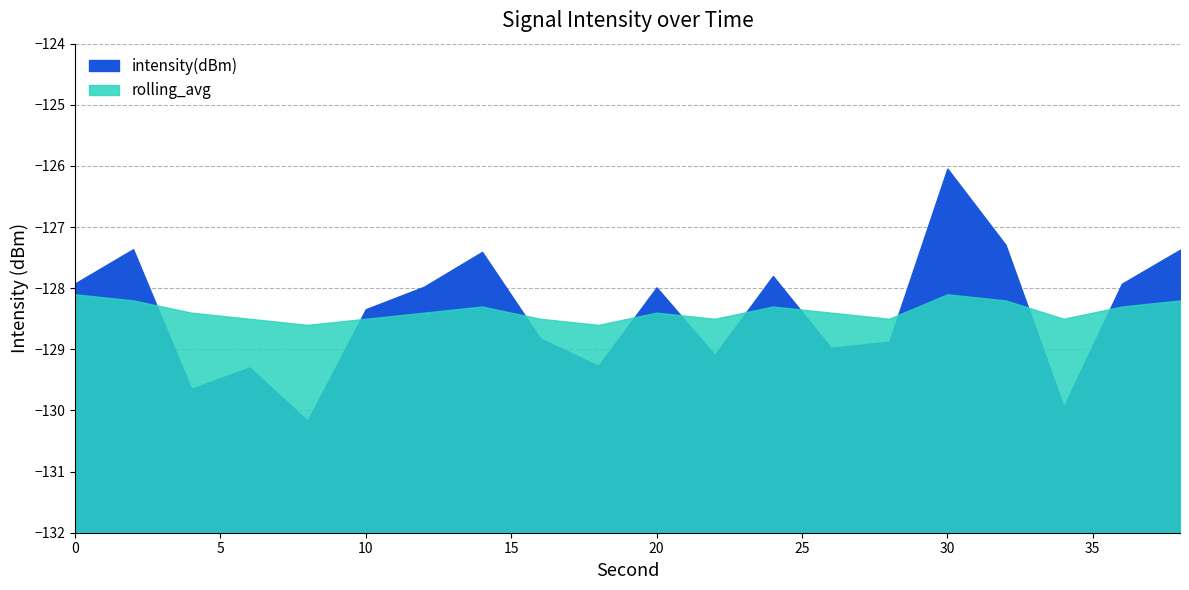

What is the difference between the intensity(dBm) values at 22 and 18?

0.2